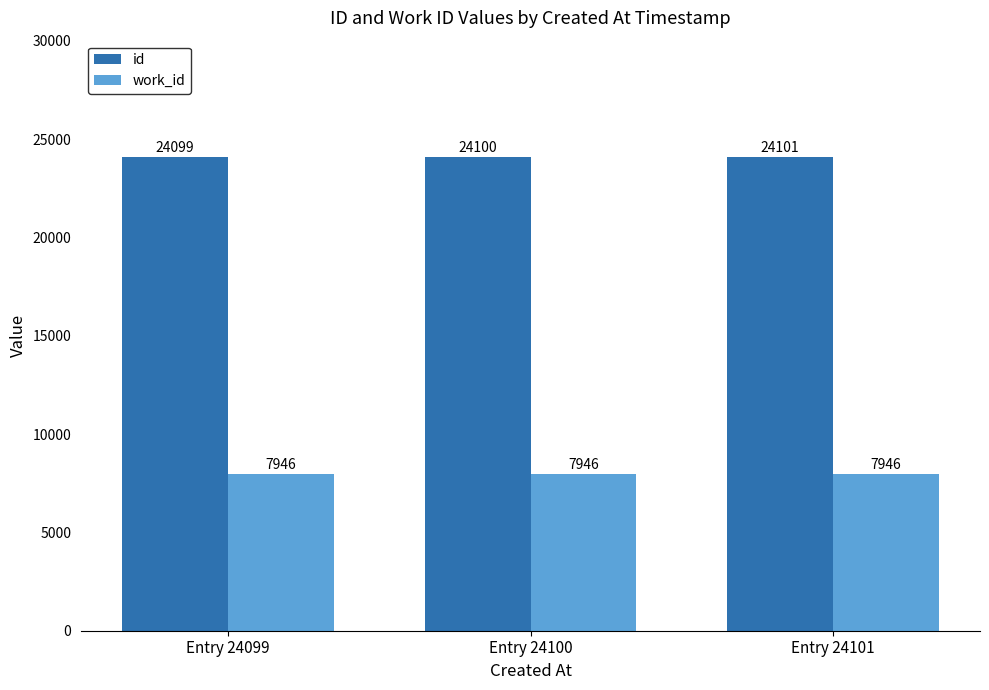

The value of id at Entry 24101 is 31365. True or false?

False